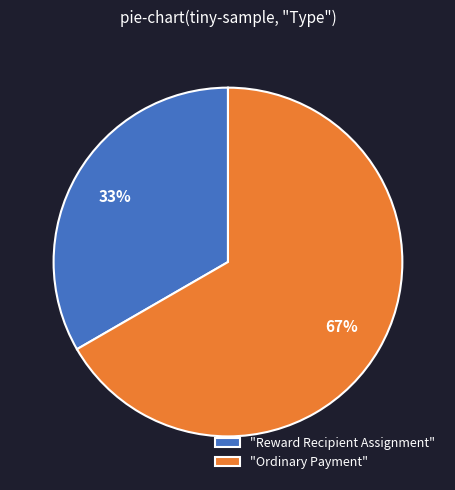

Which category has the biggest portion of the pie?

"Ordinary Payment"